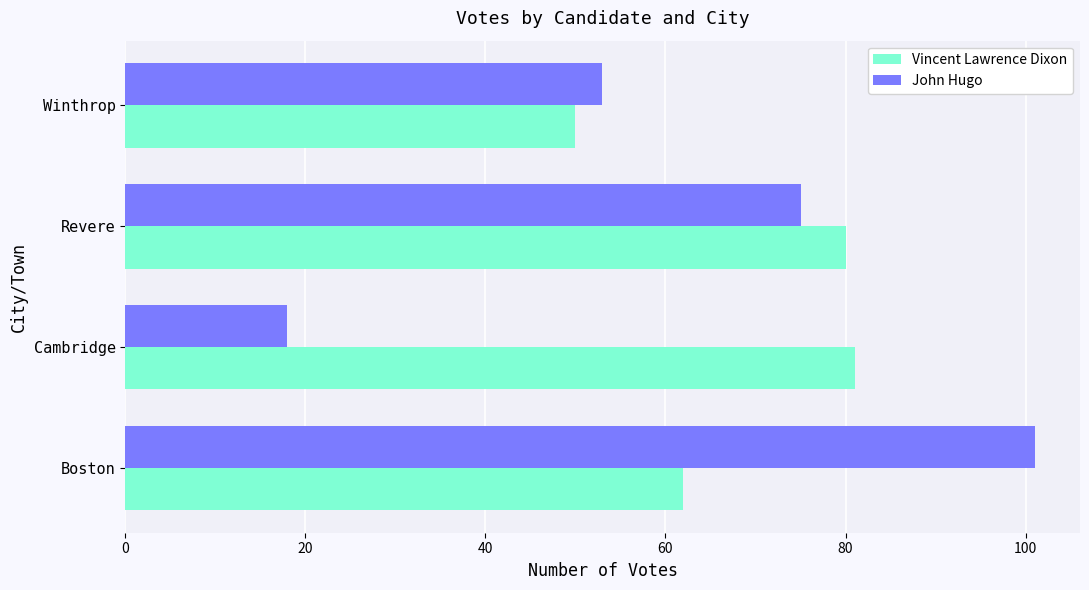

What is the maximum value for Vincent Lawrence Dixon?

81